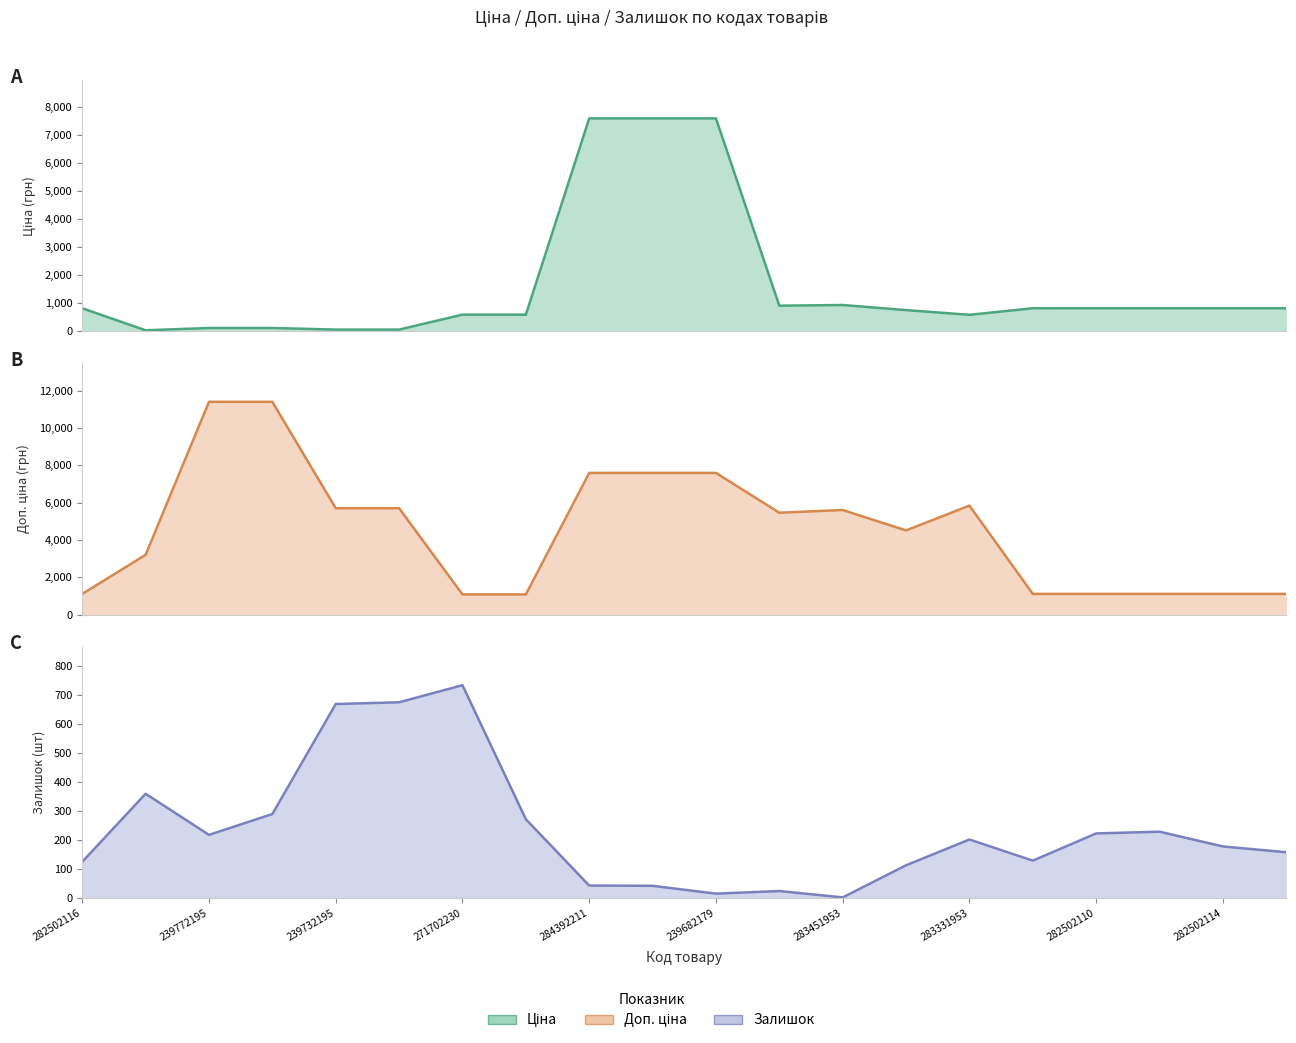

What is the difference between the second highest and second lowest values in the Ціна series?

7539.5